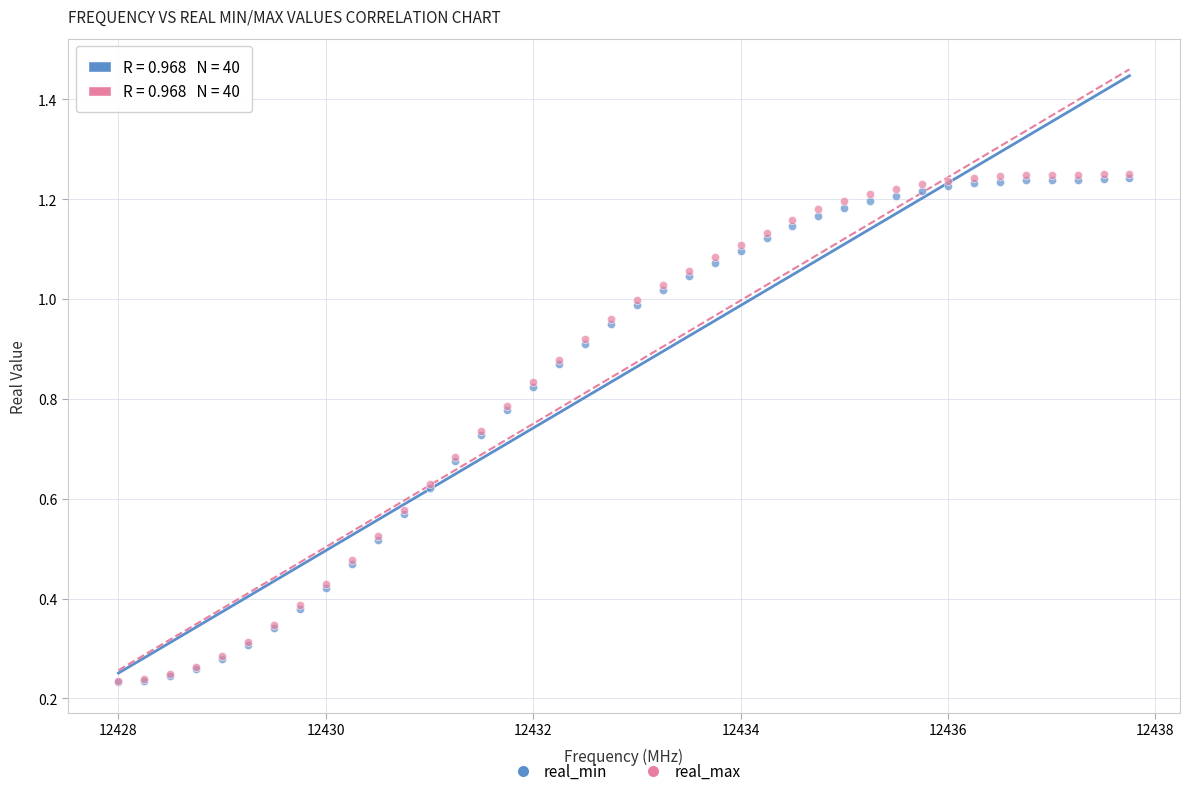

Which series has the widest spread of Y values?

real_max